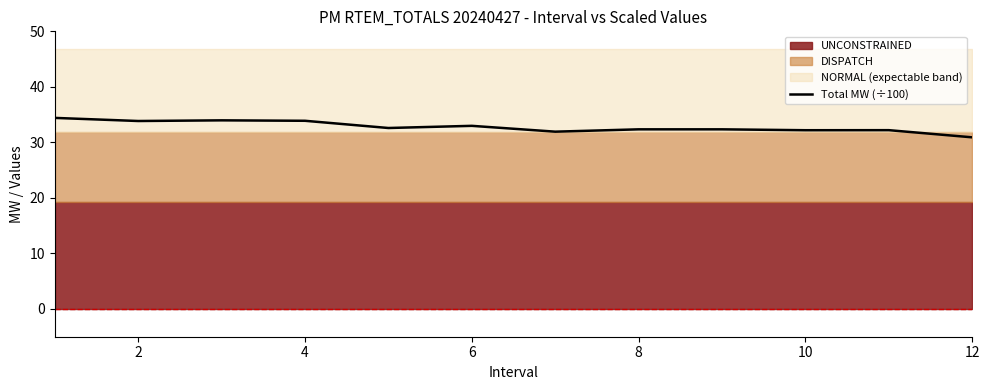

The Total MW (÷100) series shows 14.7 at 6. True or false?

False